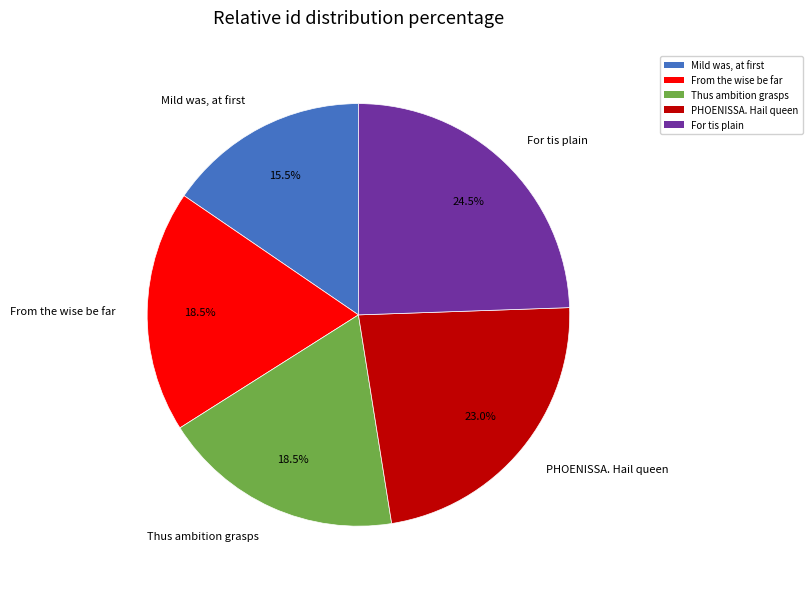

Count the number of slices in the pie.

5